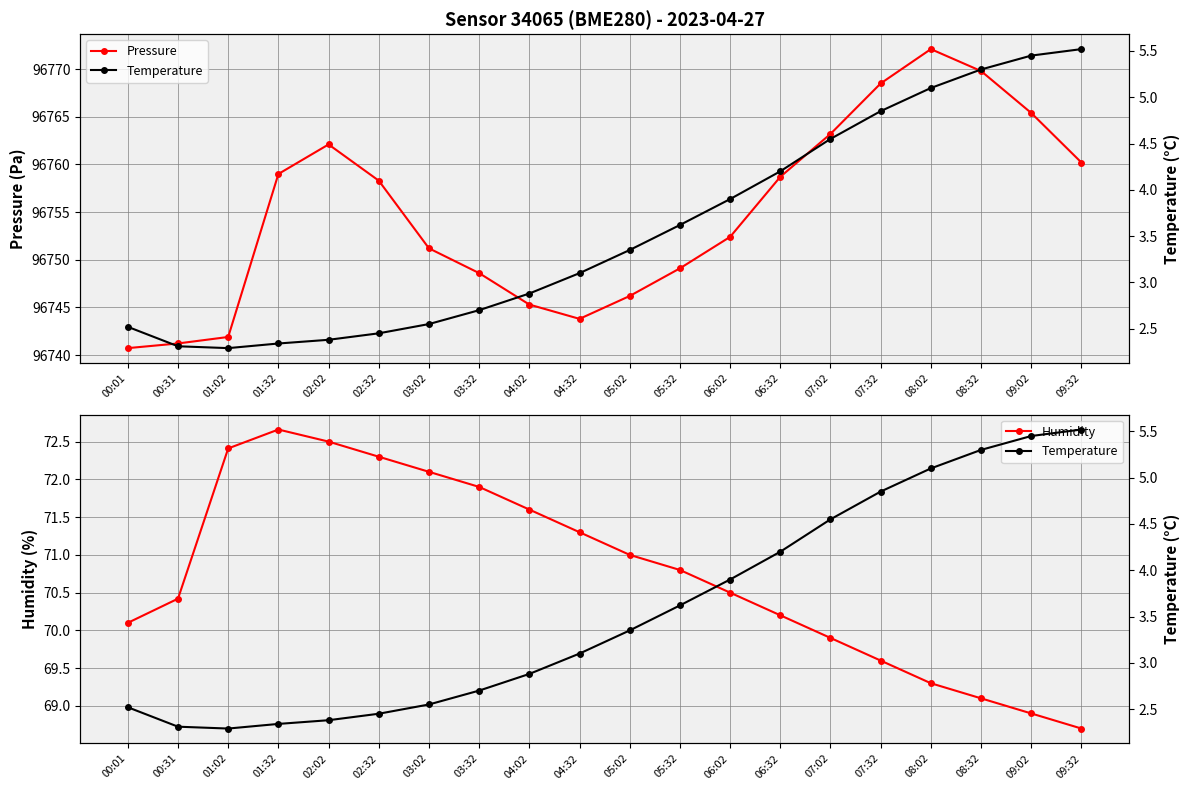

What is the label of the 14th point from the left?

06:32